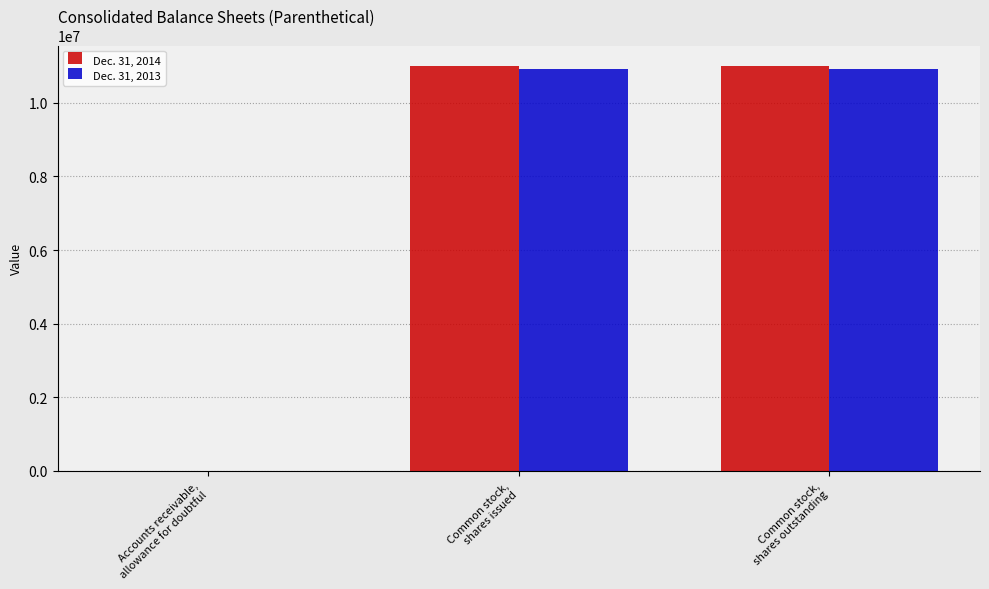

What is the maximum value shown in the chart?

11010000